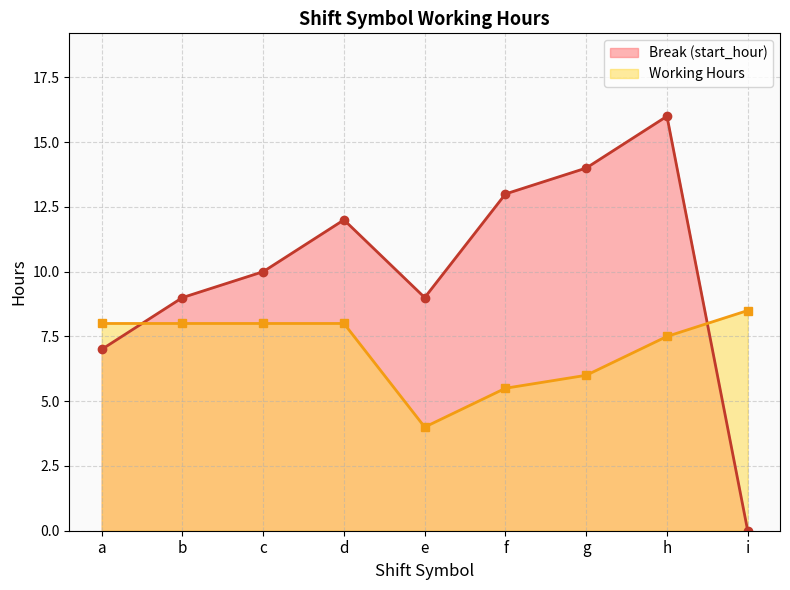

Is the value of Break (start_hour) at c greater than the value of Working Hours at d?

Yes